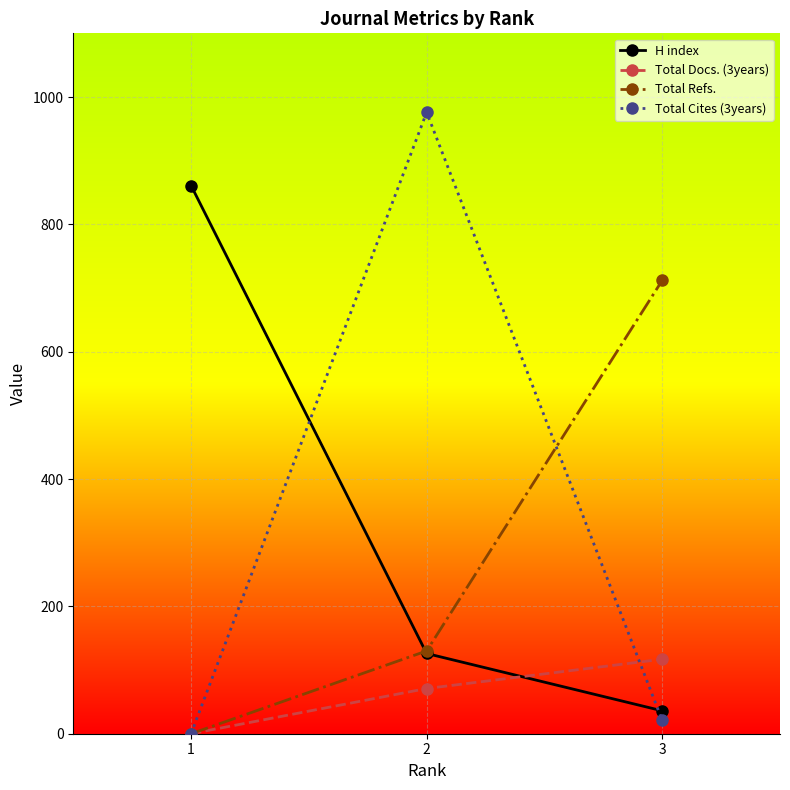

At how many categories does at least one series exceed 354?

3